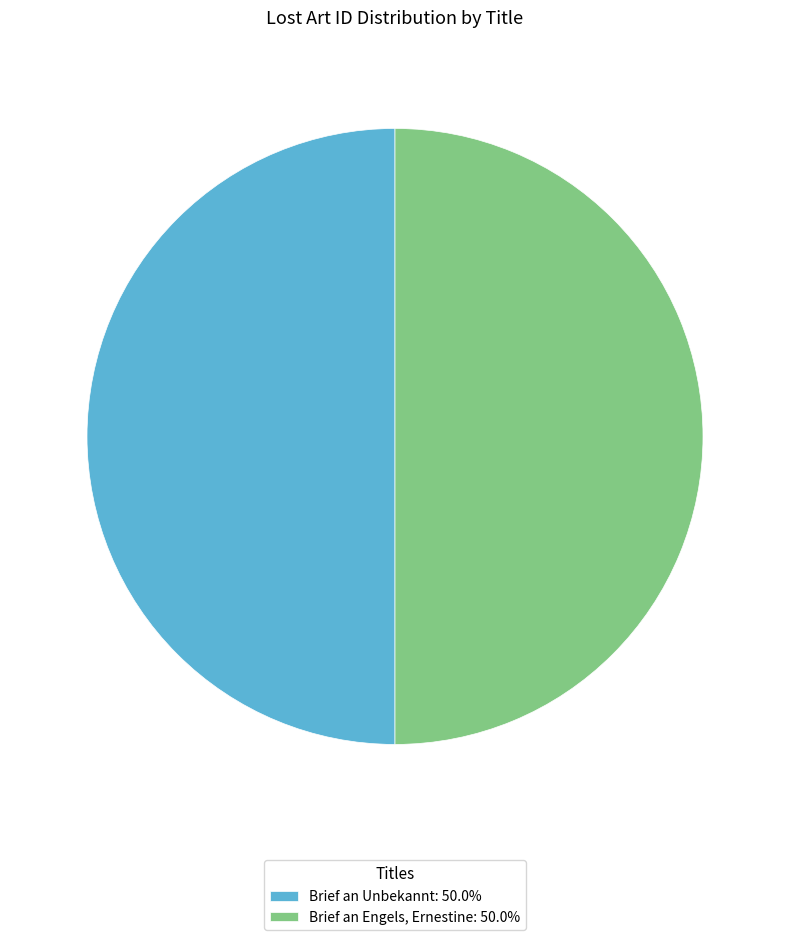

Is the sum of Brief an Engels, Ernestine: 50.0% and Brief an Unbekannt: 50.0% greater than half?

Yes